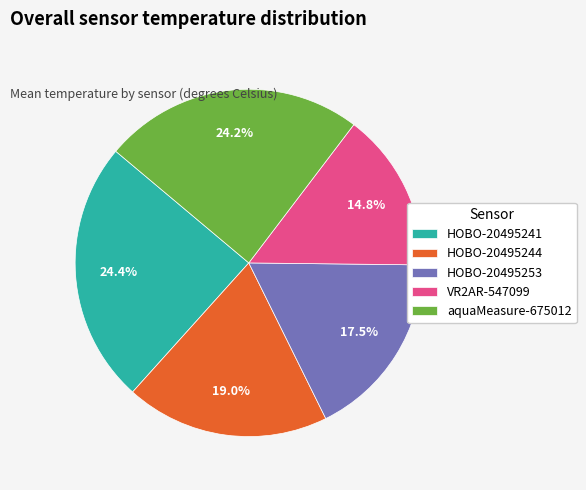

To the nearest percent, what percentage of the pie is VR2AR-547099?

15%